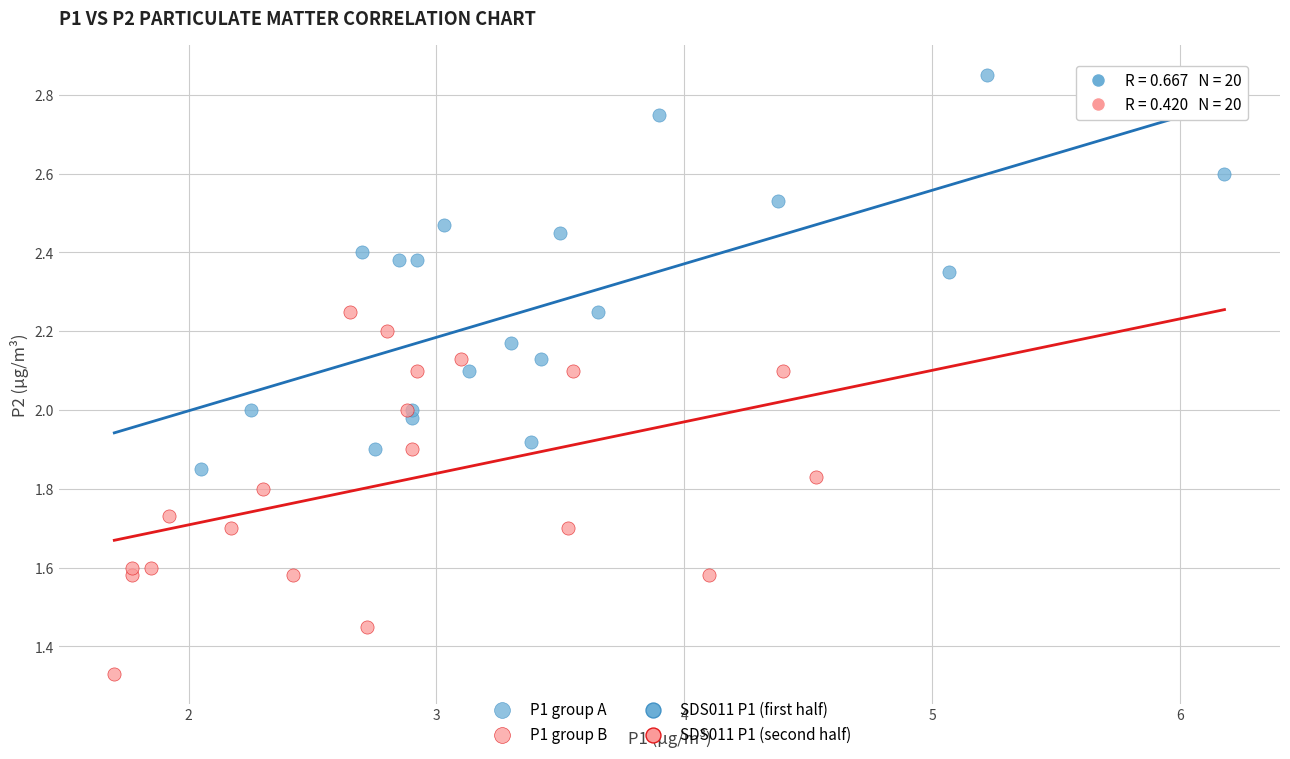

Which series has the widest spread of Y values?

P1 group A